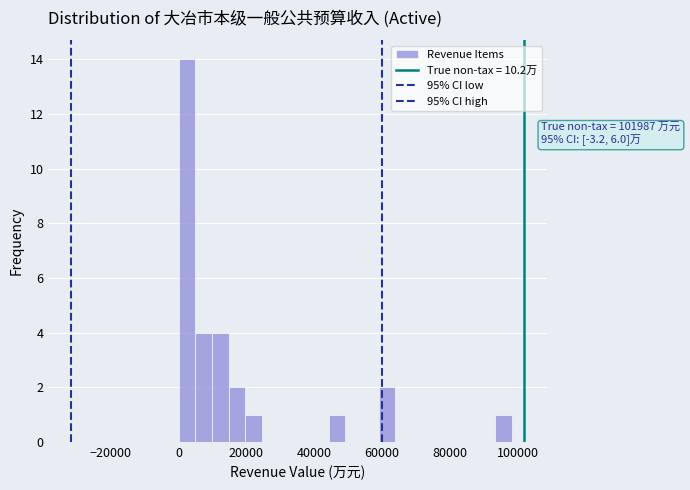

Read against the x-axis, roughly where is the centre of the tallest bar?

2000